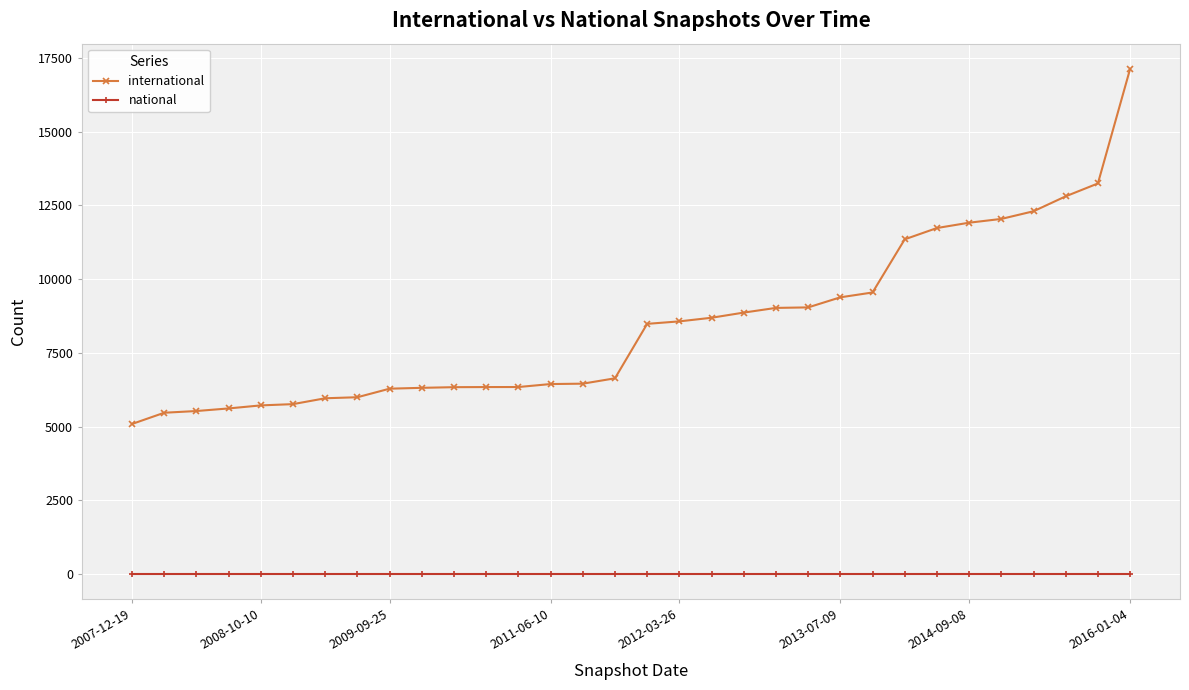

At how many categories does at least one series exceed 2899?

32